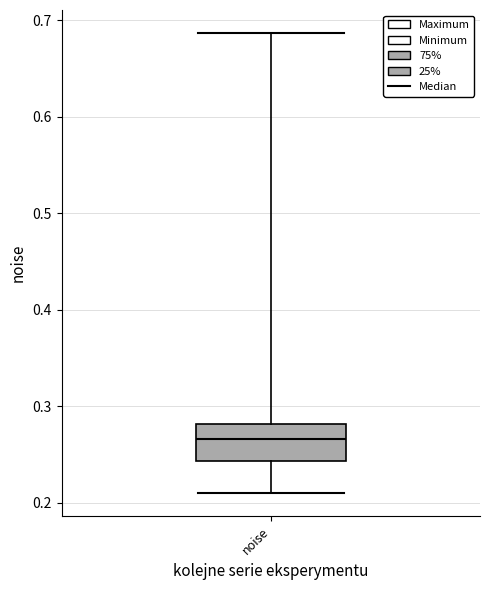

Transcribe this box plot: give where the median line is, the range the box spans, and where the two whiskers end, as read against the y-axis. The values are not printed on the chart, so give them approximately, as read against the axis.

median 0.27, box 0.24 to 0.28, whiskers 0.21 to 0.69